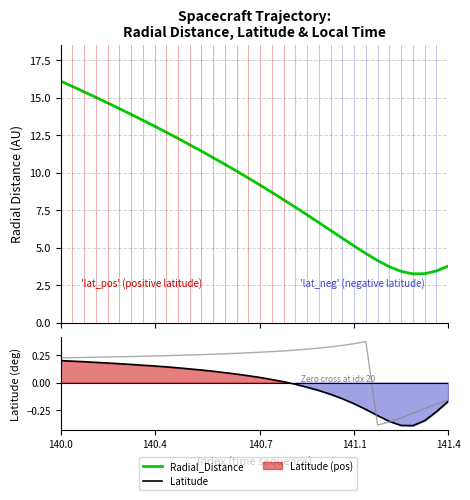

True or false: Local_Time (scaled) has more than 2 interior local peaks.

False